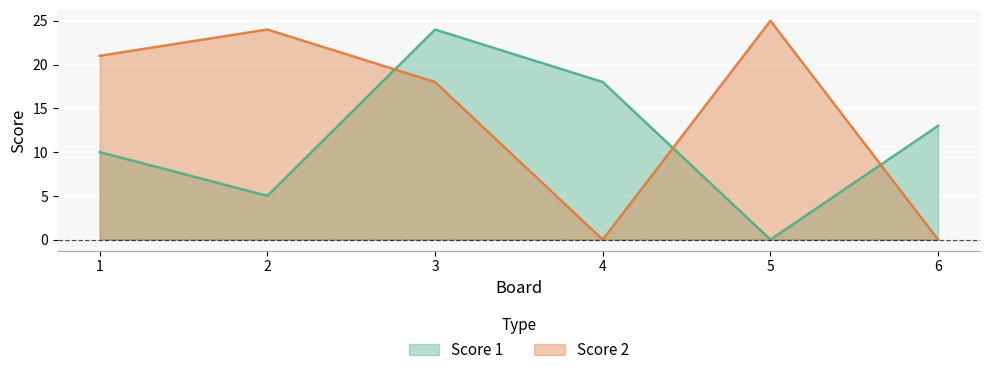

Reading left to right, extract all data points from this chart.

Score 1: 1=10	2=5	3=24	4=18	5=0	6=13
Score 2: 1=21	2=24	3=18	4=0	5=25	6=0